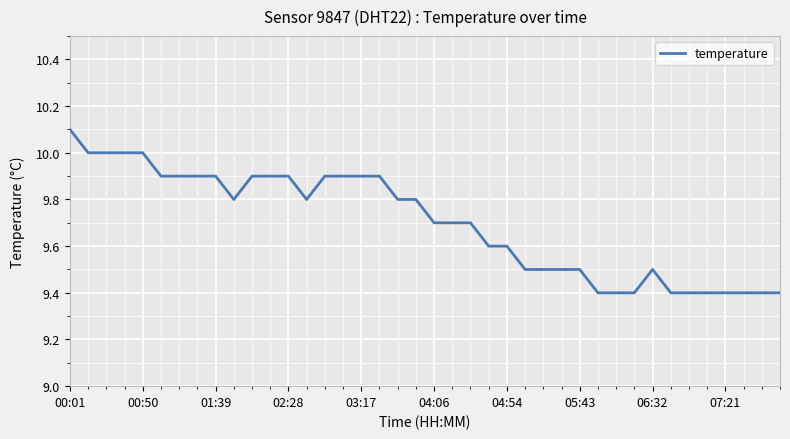

What is the maximum value shown in the chart?

10.1